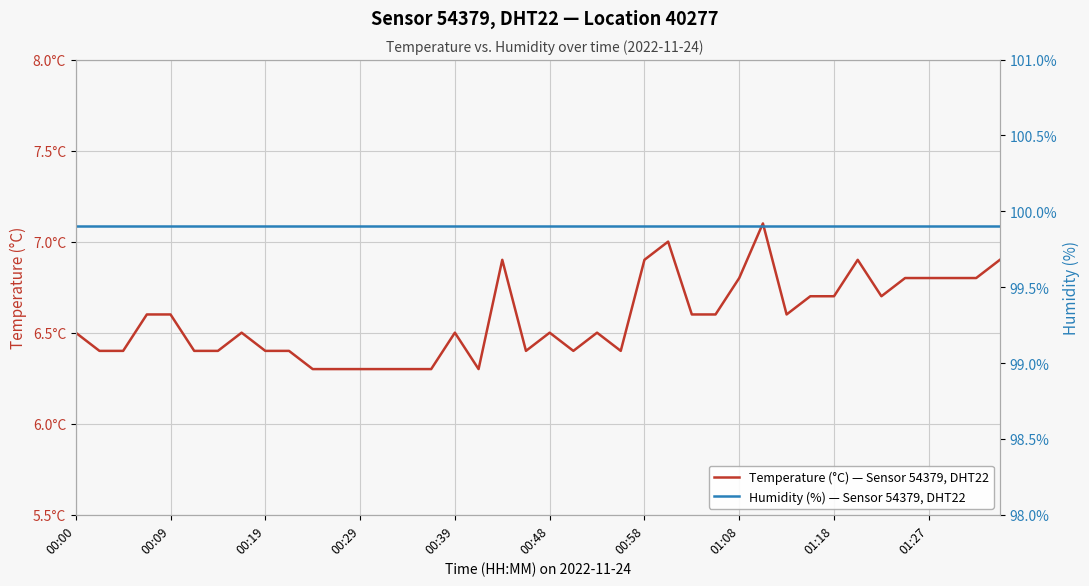

At which category does the chart reach its minimum across all series?

10